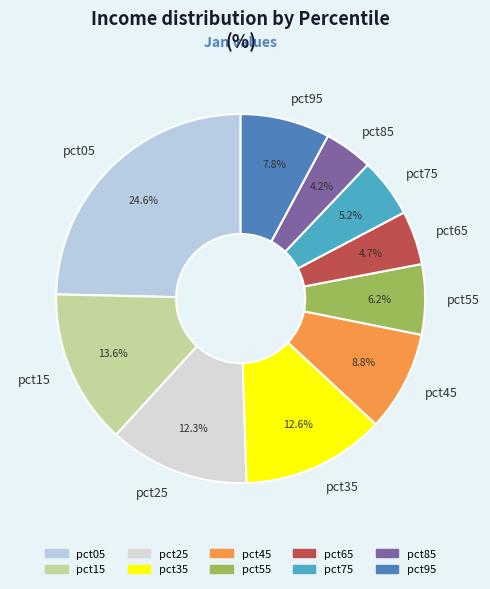

Is there any slice that represents more than half of the pie?

No